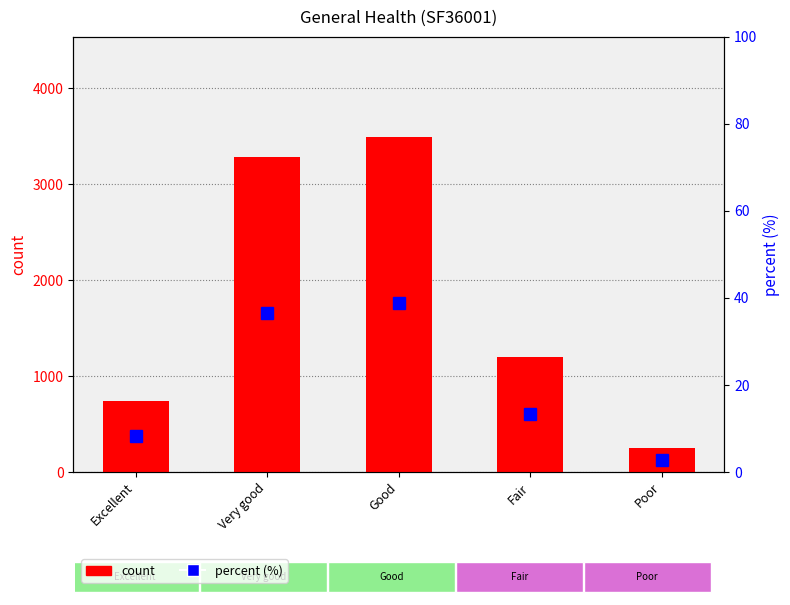

How many distinct data groups are displayed?

2